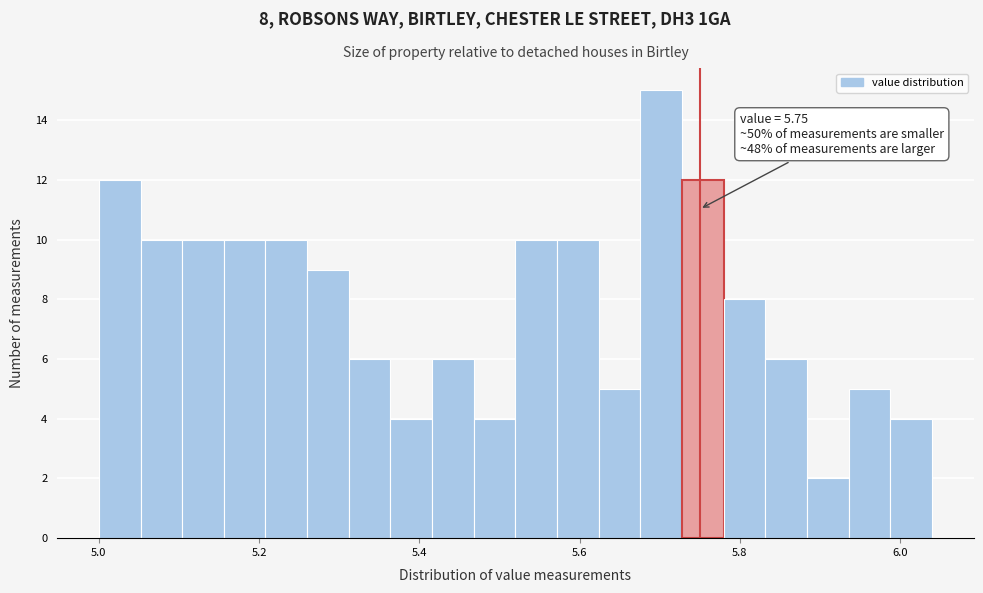

Around what value on the x-axis is the tallest bar? Give the approximate position of its centre, as read against the axis.

5.70